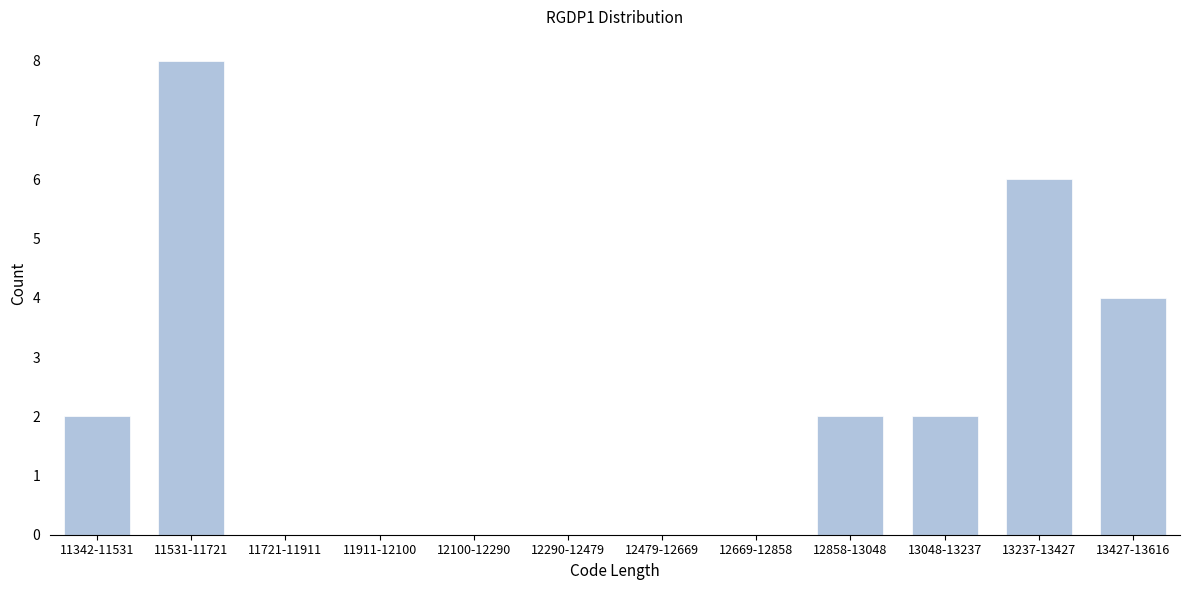

Reading left to right, transcribe all the data shown in this chart.

11342-11531=2	11531-11721=8	11721-11911=0	11911-12100=0	12100-12290=0	12290-12479=0	12479-12669=0	12669-12858=0	12858-13048=2	13048-13237=2	13237-13427=6	13427-13616=4